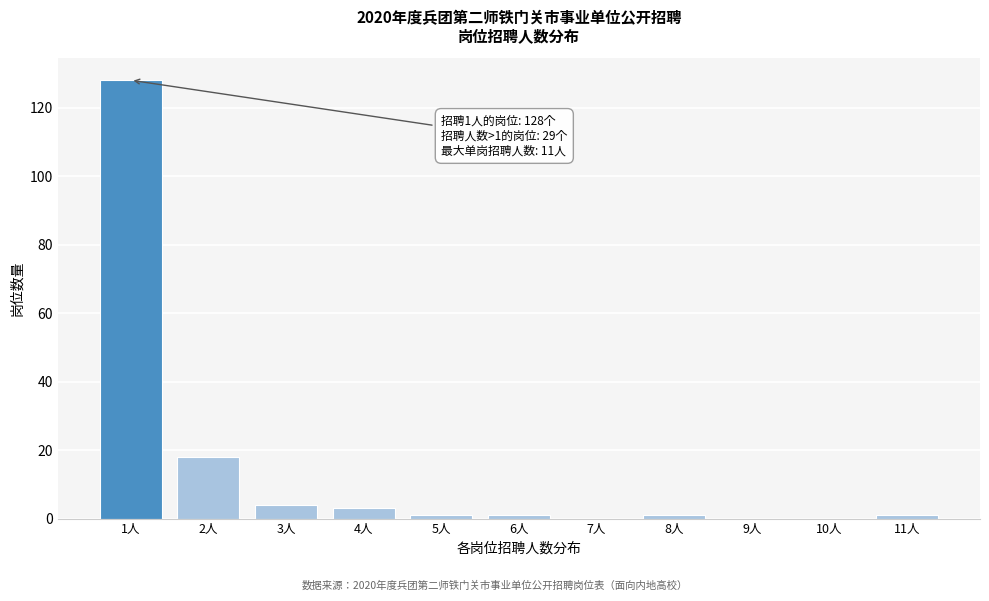

Reading left to right, transcribe all the data shown in this chart.

1人=128	2人=18	3人=4	4人=3	5人=1	6人=1	7人=0	8人=1	9人=0	10人=0	11人=1